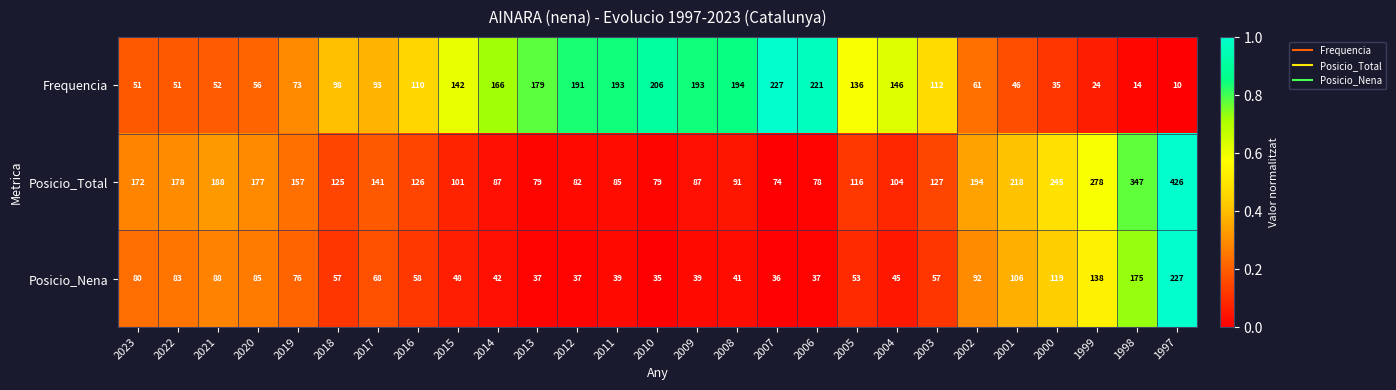

What is the difference between the maximum and minimum values in the Posicio_Nena series?

192